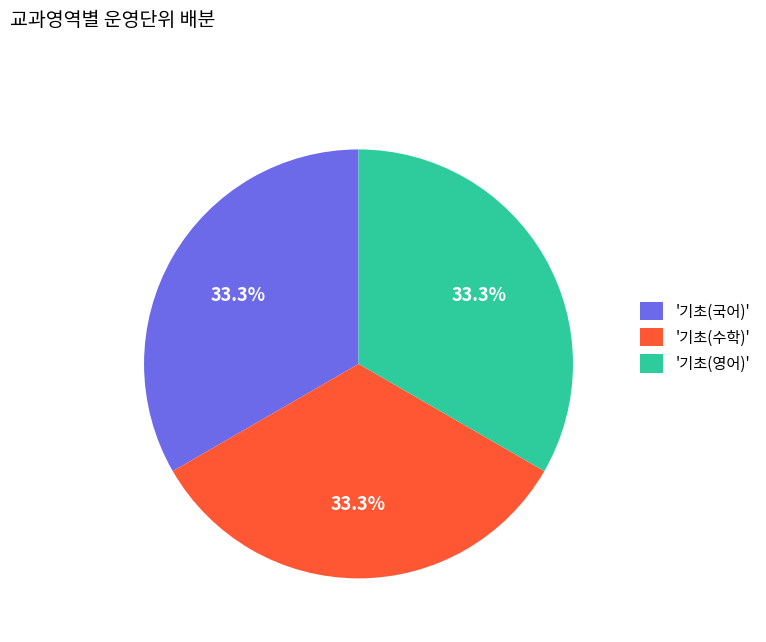

What is the ratio of the value at '기초(수학)' to the value at '기초(영어)'?

1.0